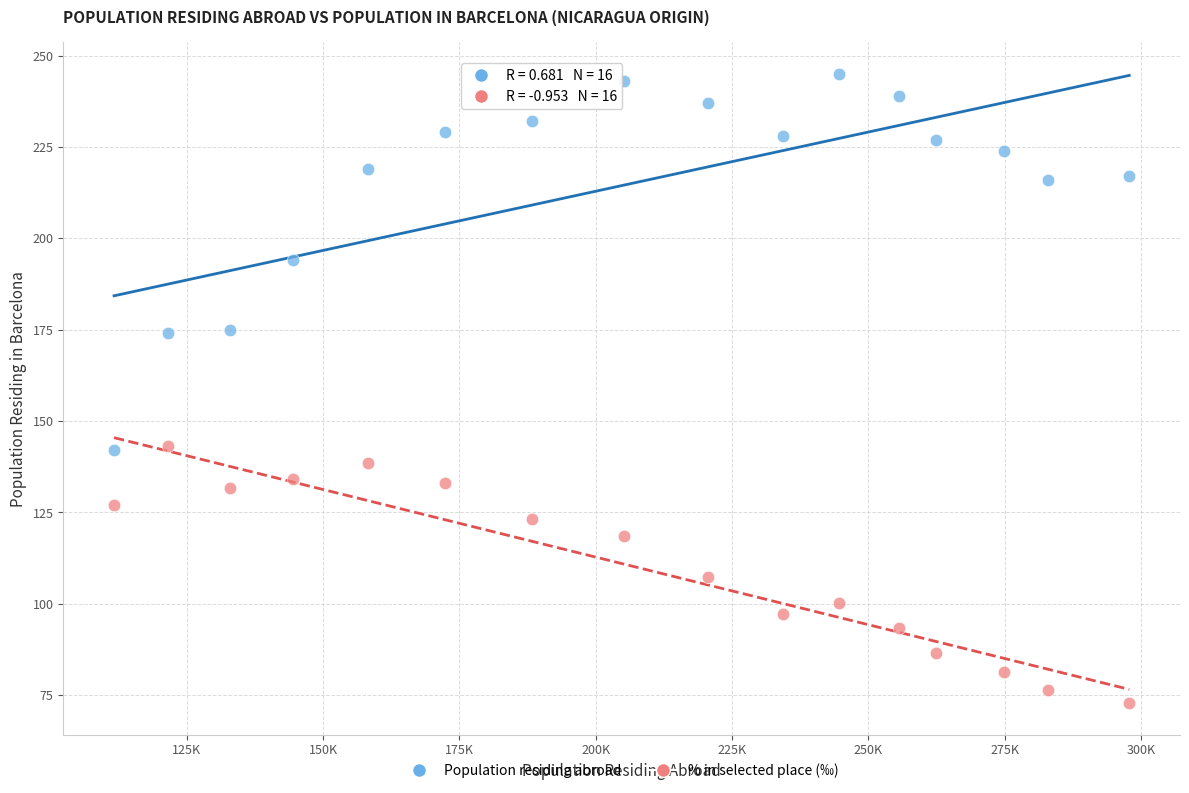

Which series reaches the minimum Y coordinate?

% in selected place (‰)